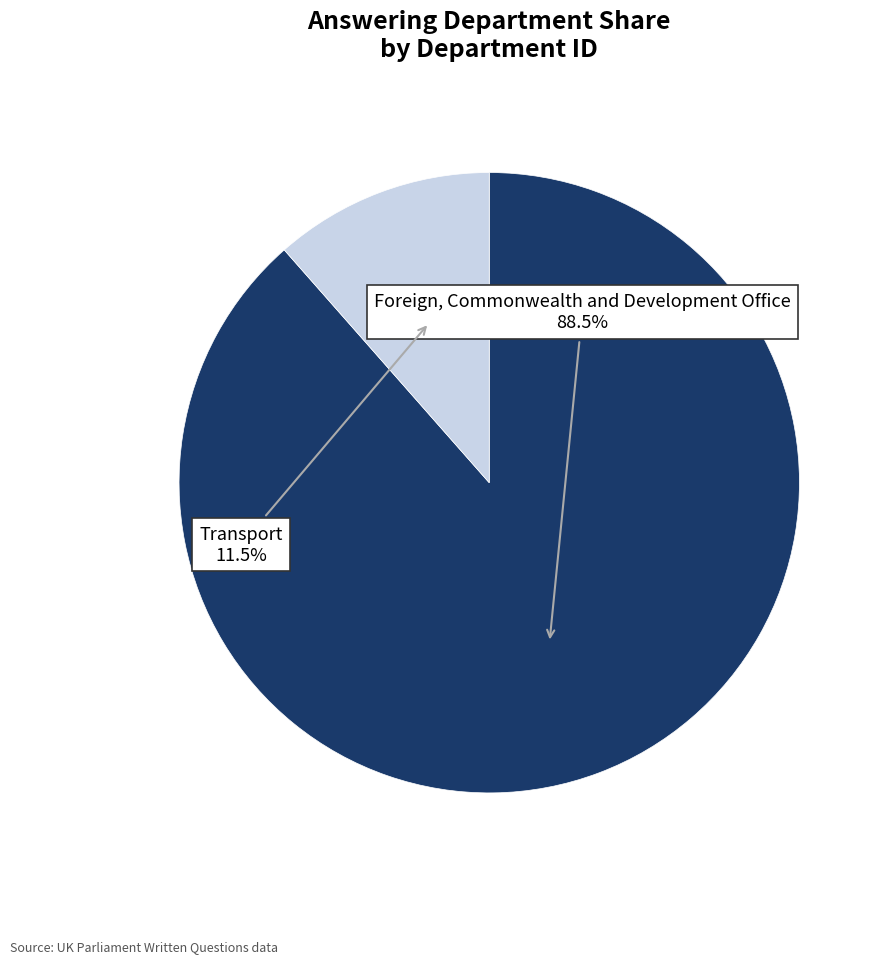

Is Transport the majority of the pie?

No